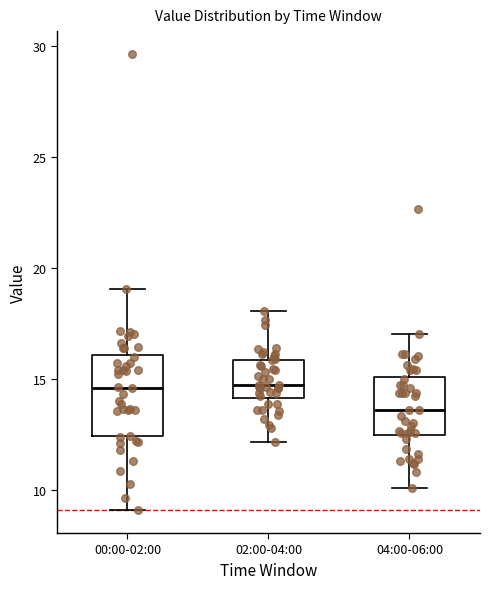

Reading left to right, transcribe this box plot: for each box, give where its median line is, the range the box spans, and where its two whiskers end, as read against the y-axis. The values are not printed on the chart, so give them approximately, as read against the axis.

00:00-02:00: median 14.5, box 12.5 to 16.0, whiskers 9.0 to 19.0
02:00-04:00: median 14.5, box 14.0 to 16.0, whiskers 12.0 to 18.0
04:00-06:00: median 13.5, box 12.5 to 15.0, whiskers 10.0 to 17.0